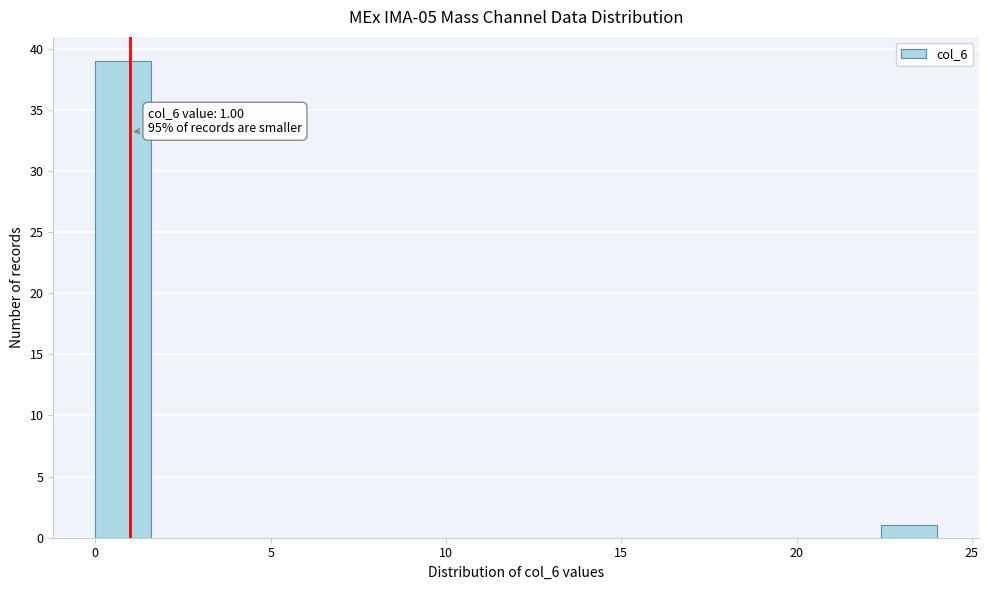

Read against the x-axis, roughly where is the centre of the tallest bar?

1.0